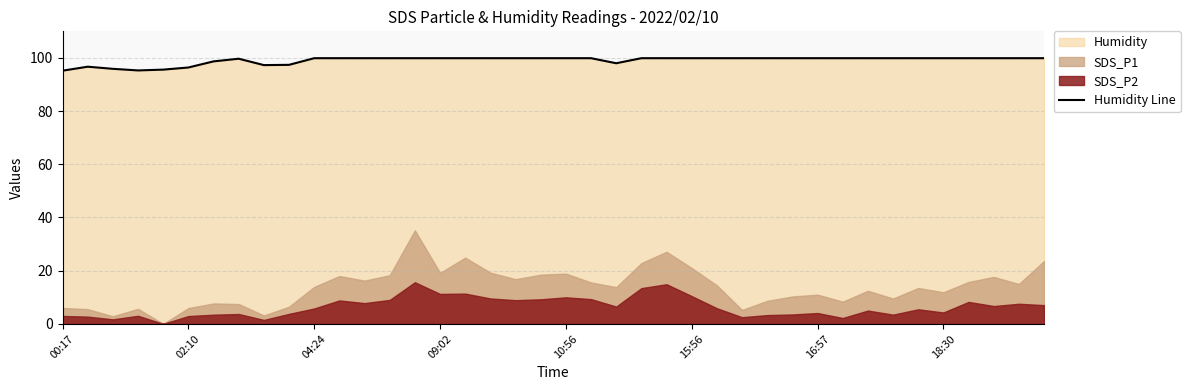

Is it true that Humidity Line equals 99.9 at 10:56?

True